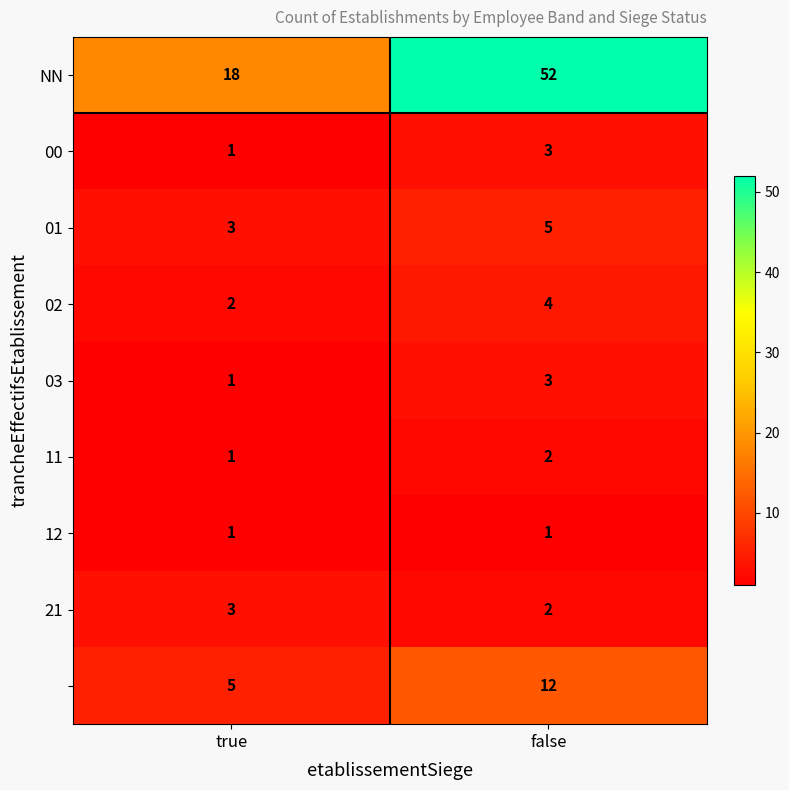

What is the spread (max minus min) of values at true?

17